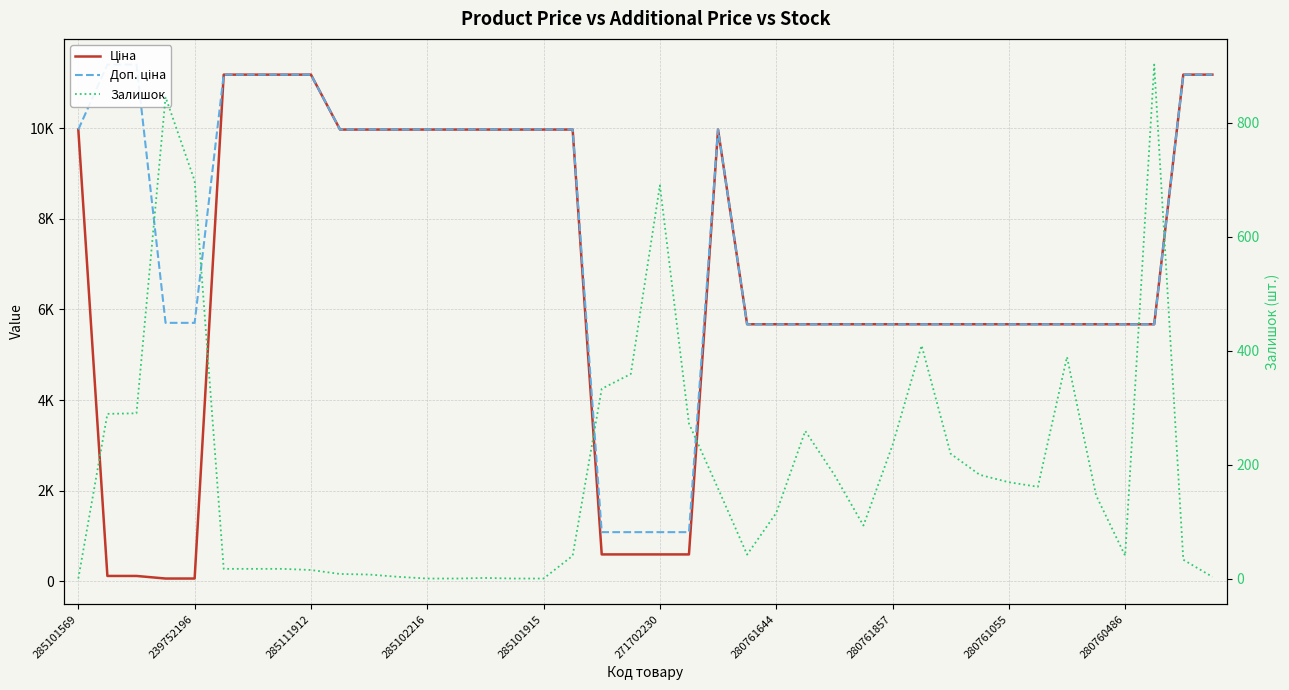

What is the difference between the maximum and minimum values in the Залишок series?

902.0